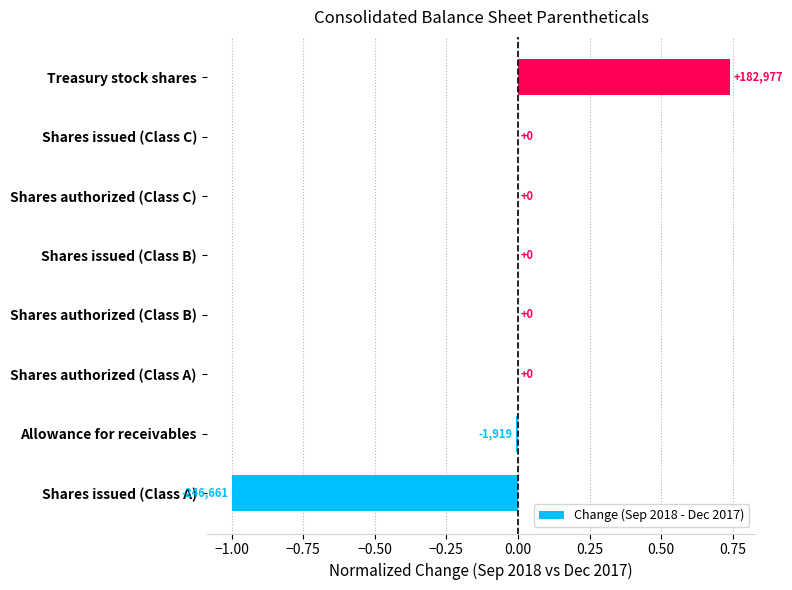

The value at Shares authorized (Class A) is 1.1. True or false?

False